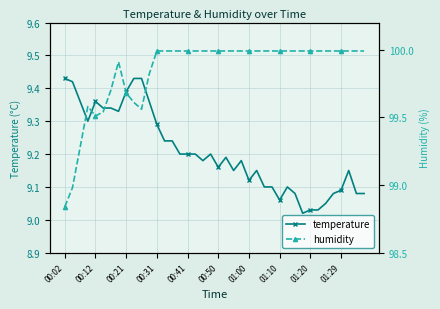

What is the value of the humidity point at the 36th from the left?

100.0